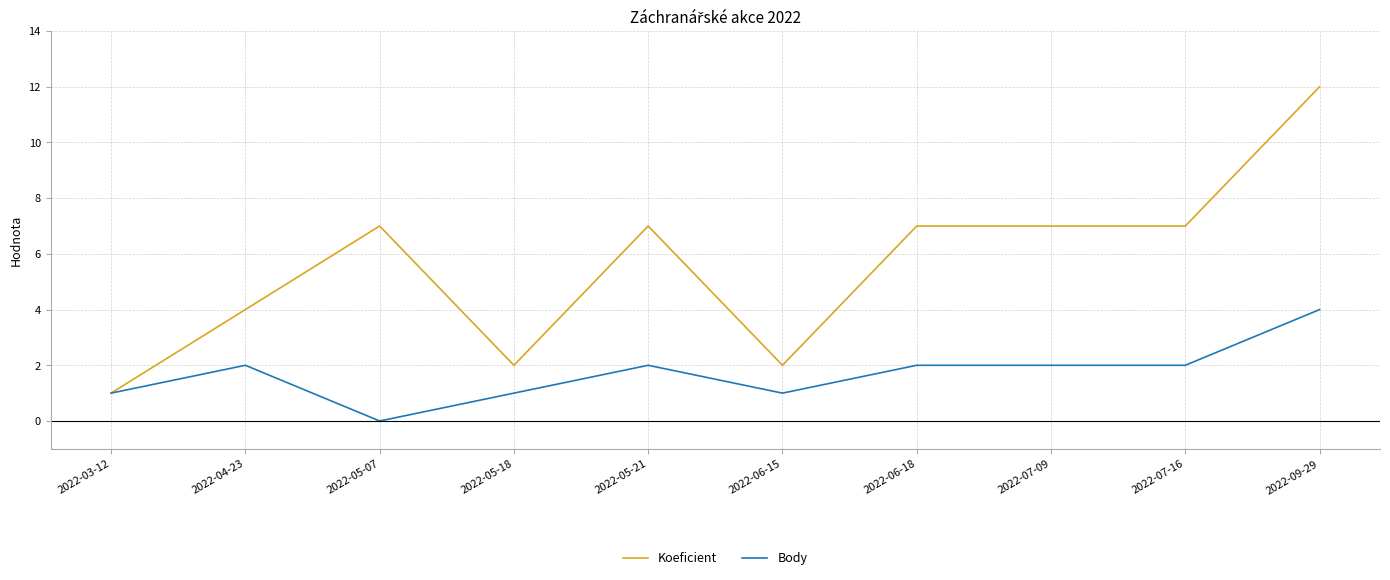

What is the sum of all Body values?

17